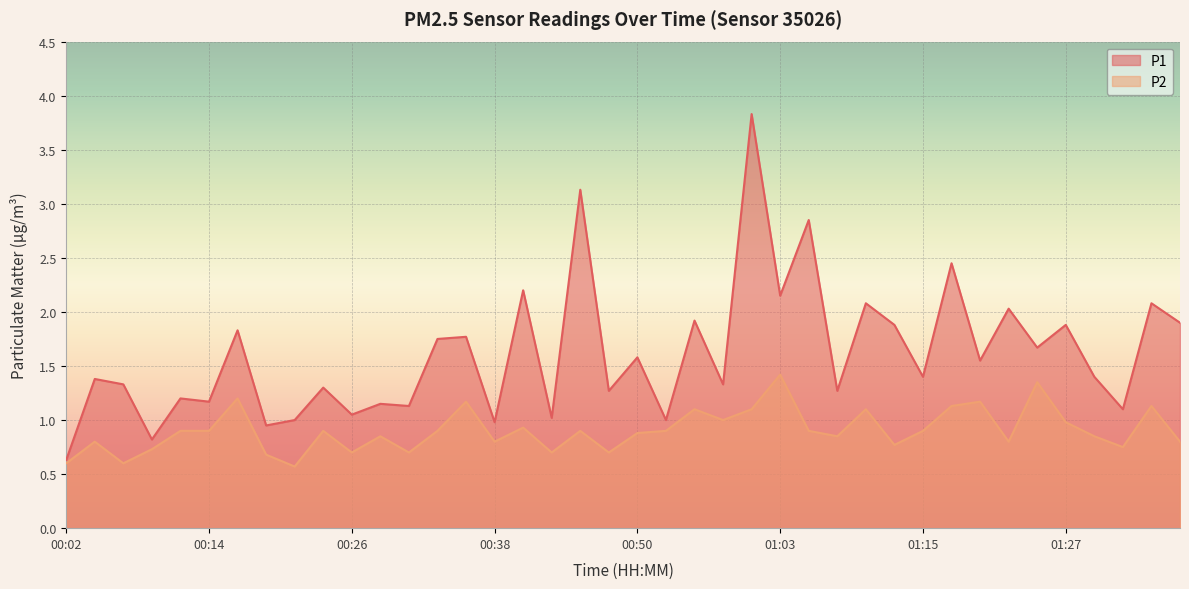

What is the difference between the second highest and minimum values in the P2 series?

0.8